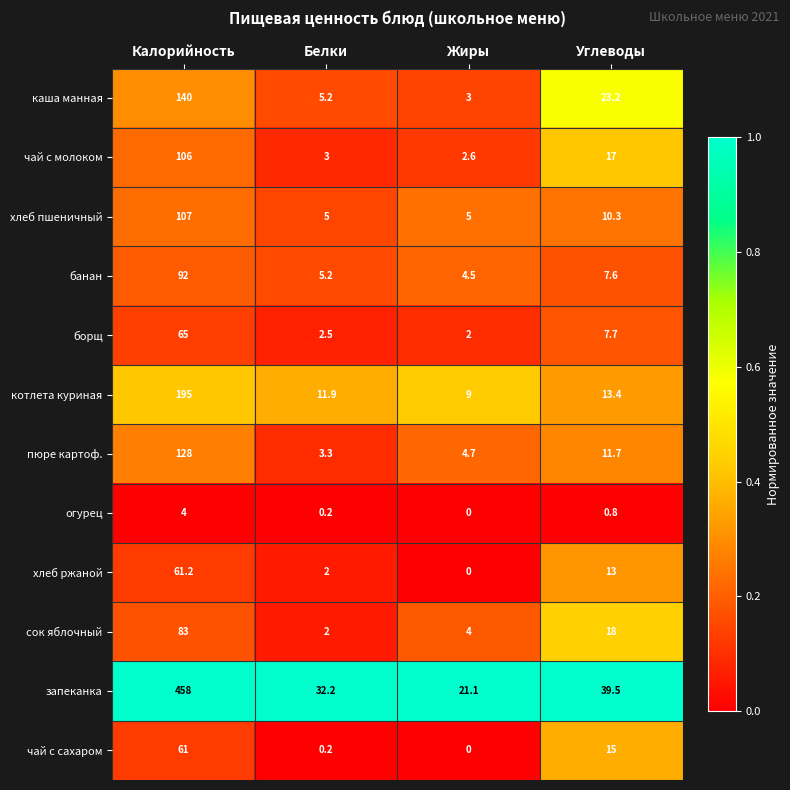

Which series has the widest spread of values?

запеканка